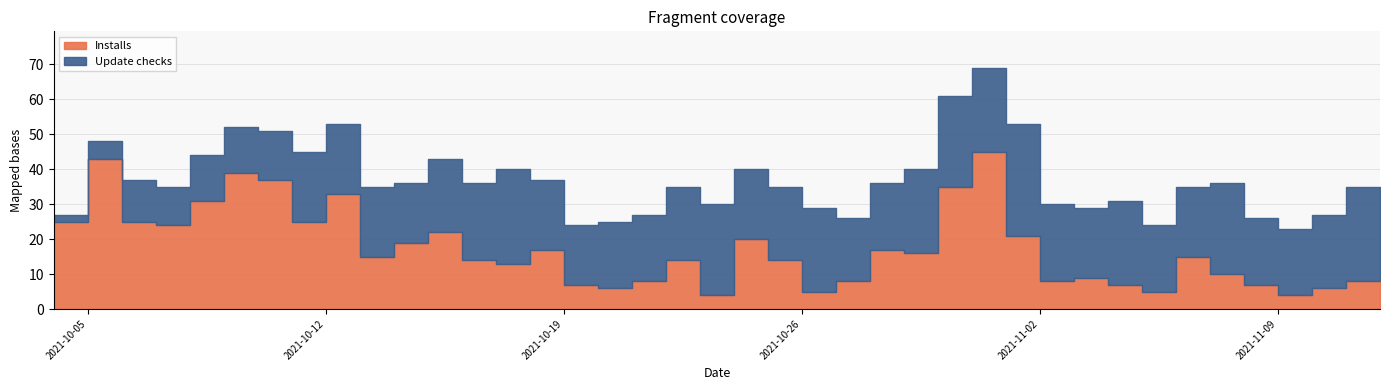

Read the Update checks value at 2021-10-04.

2